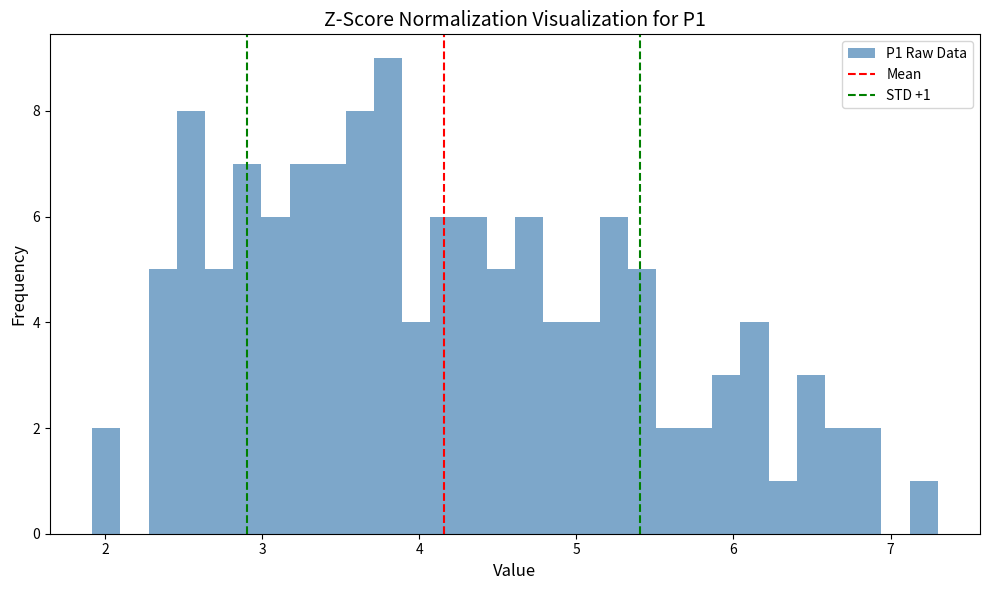

Read against the x-axis, roughly where is the centre of the tallest bar?

3.8